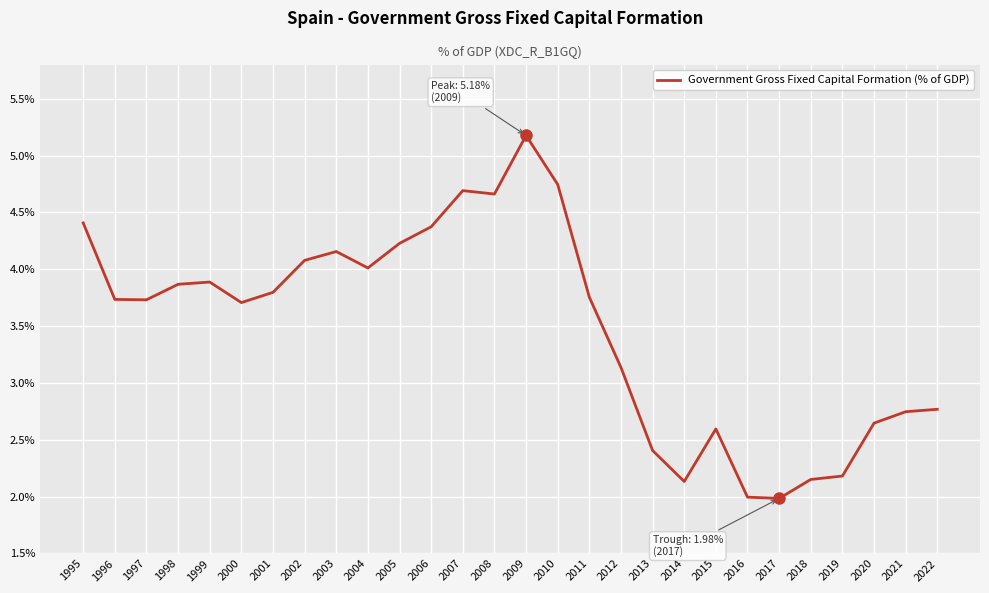

At which label is the value closest to 3?

2012